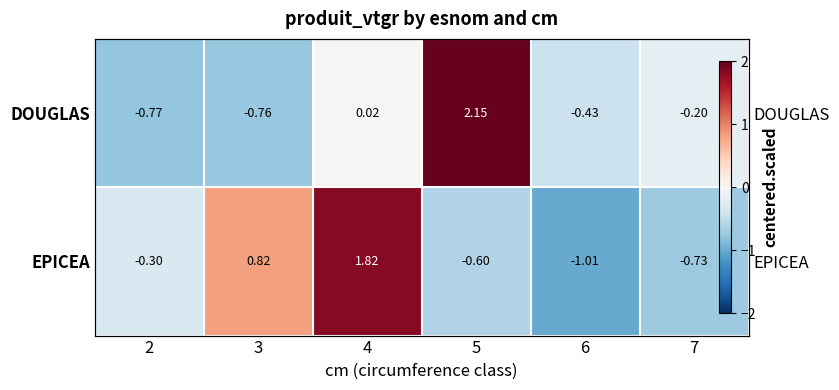

Between 6 and 7, which series saw the biggest shift?

EPICEA